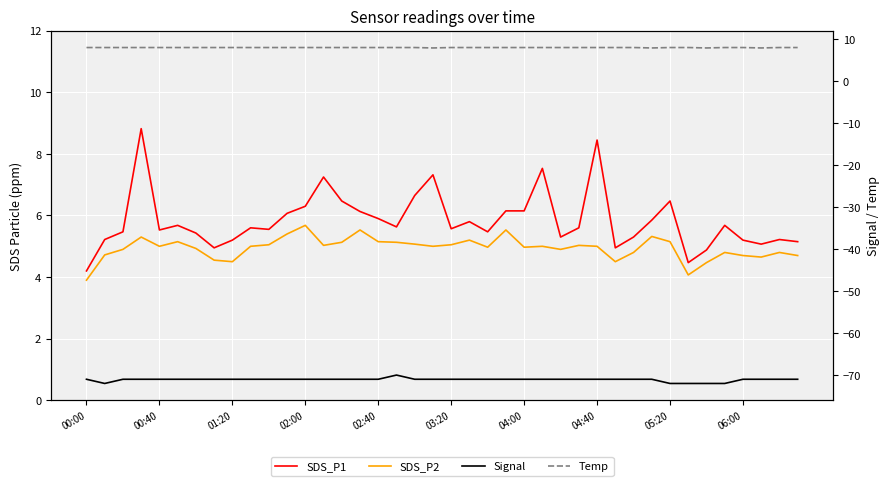

What value does the Signal series have at 29?

-71.0